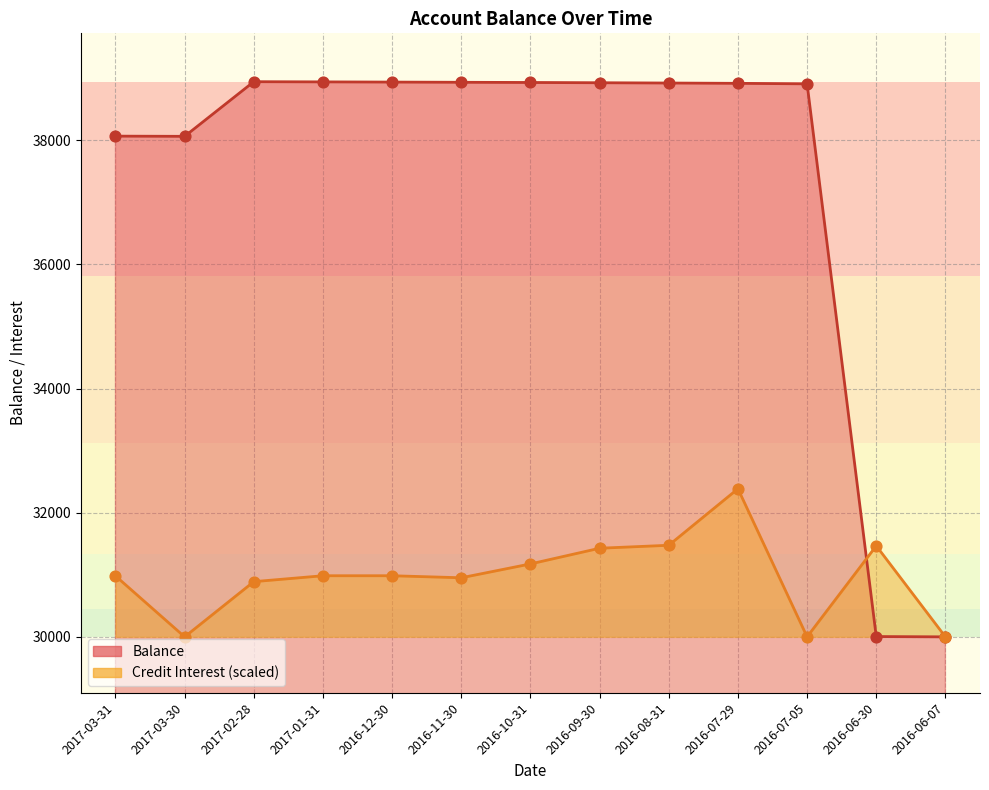

Which series has the largest total across all categories?

Balance